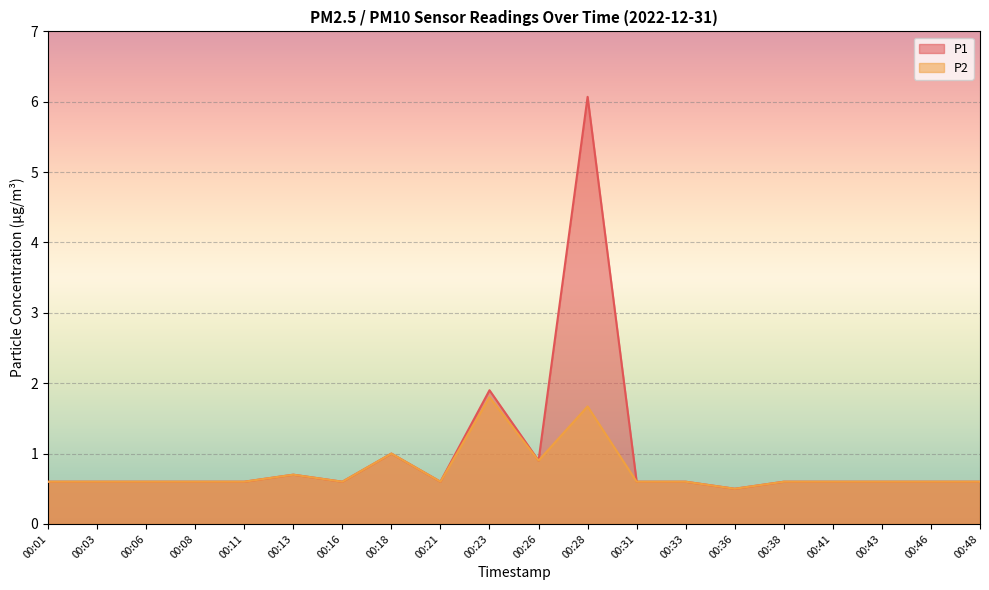

List the labels in order of P1 value, smallest first.

00:36, 00:01, 00:03, 00:06, 00:08, 00:11, 00:16, 00:21, 00:31, 00:33, 00:38, 00:41, 00:43, 00:46, 00:48, 00:13, 00:26, 00:18, 00:23, 00:28